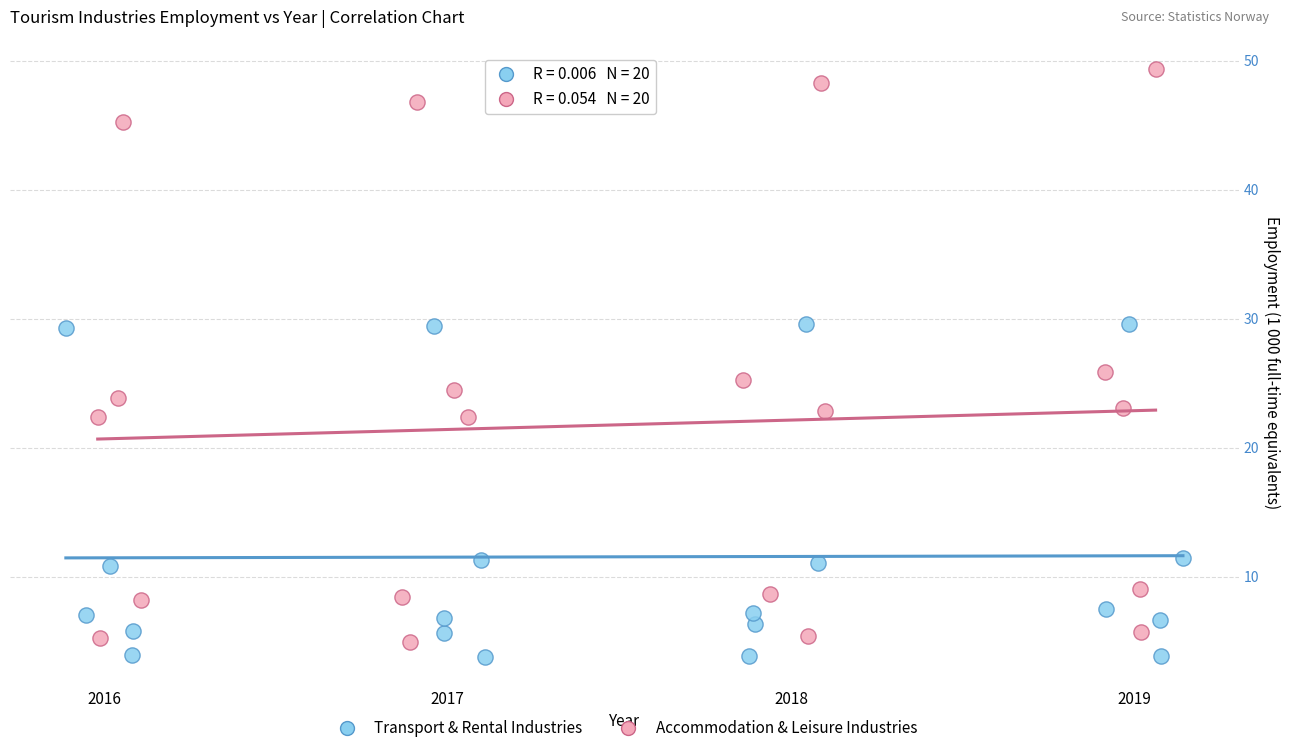

Which series has the widest spread of Y values?

Accommodation & Leisure Industries